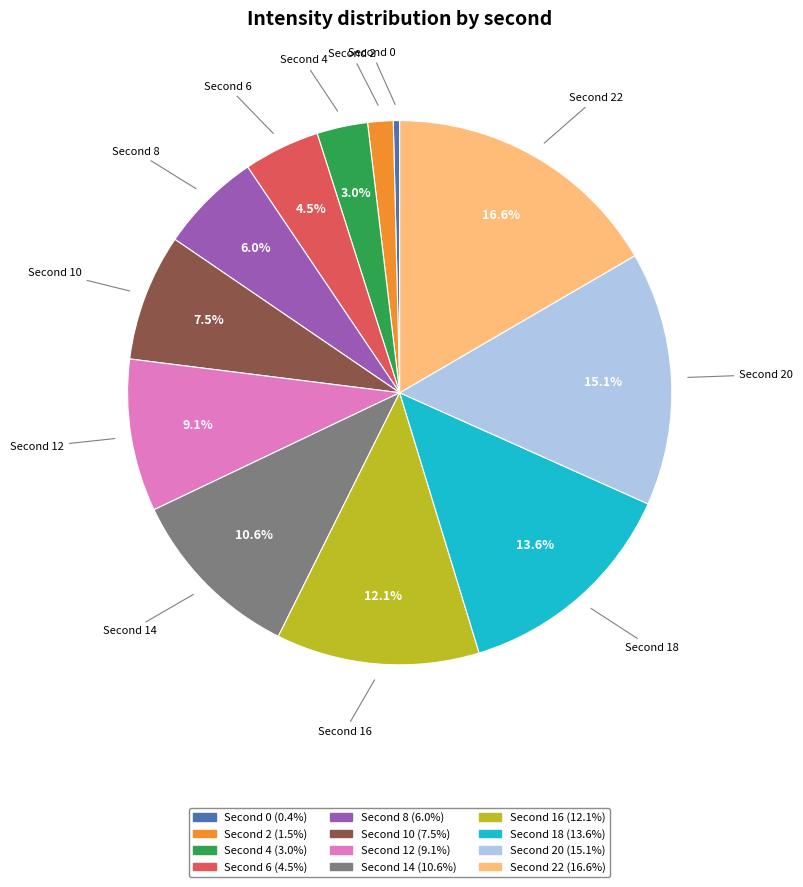

Is there a majority slice in this chart?

No